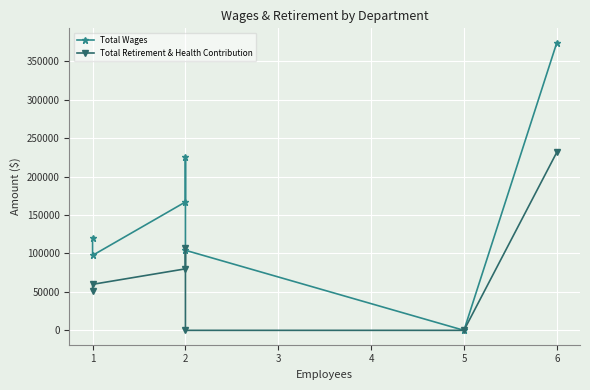

Reading left to right, transcribe all the data shown in this chart.

Total Wages: 119598	97558	167060	225569	104176	0	374259
Total Retirement & Health Contribution: 51621	59867	80023	106685	0	0	231688